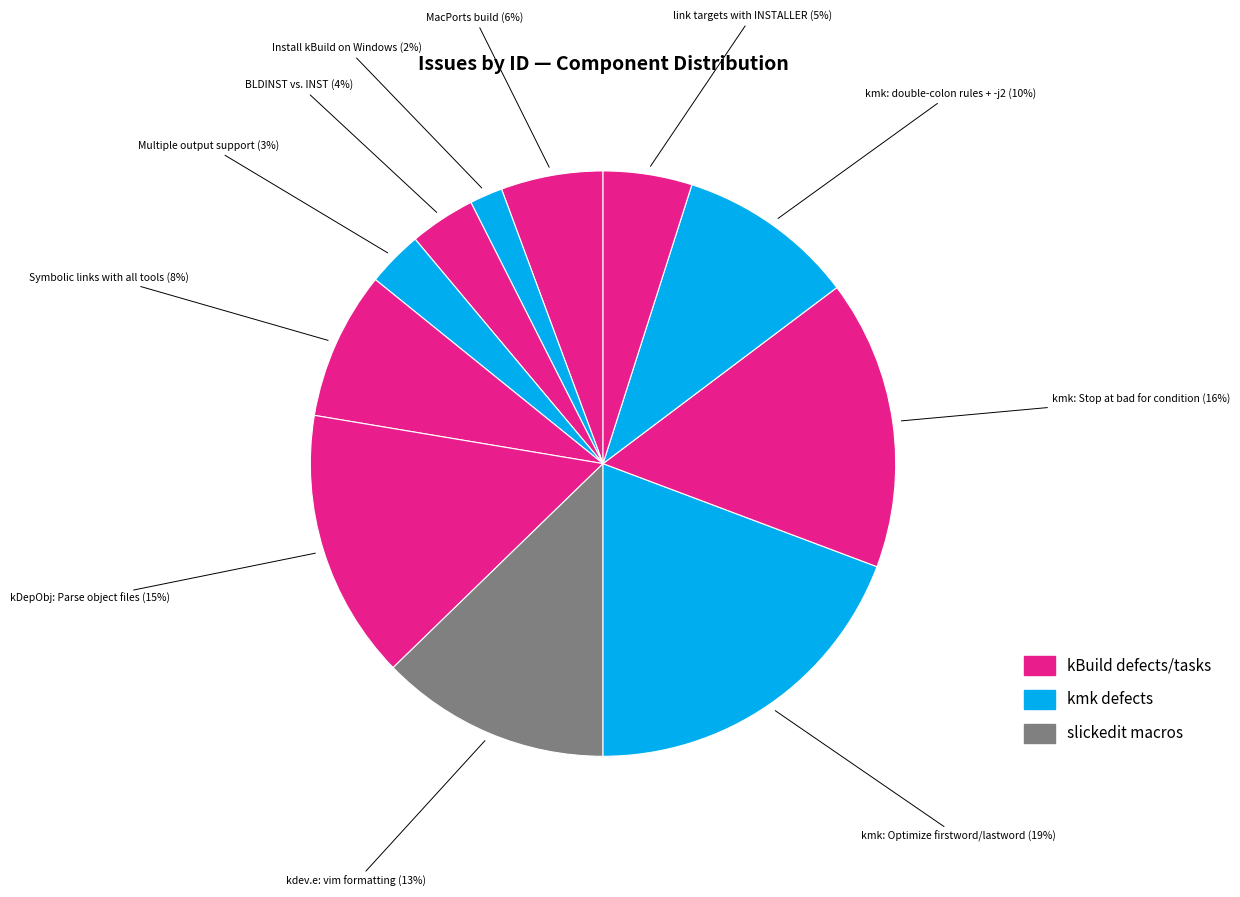

Which has a higher value, Install kBuild on Windows or Multiple output support?

Multiple output support